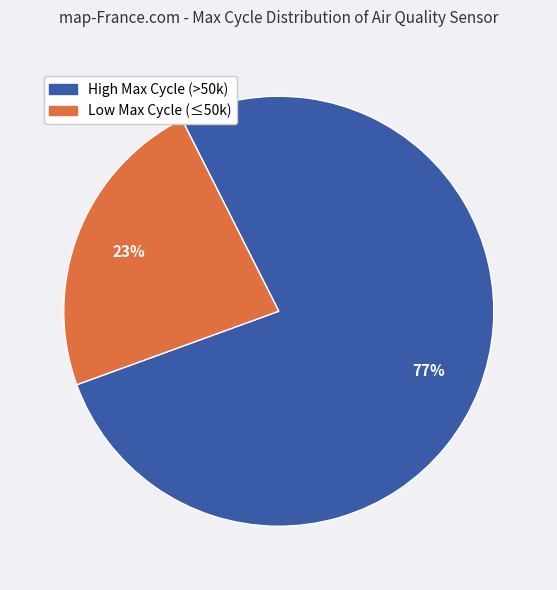

To the nearest percent, what is the difference between the largest and smallest slice percentages?

54%